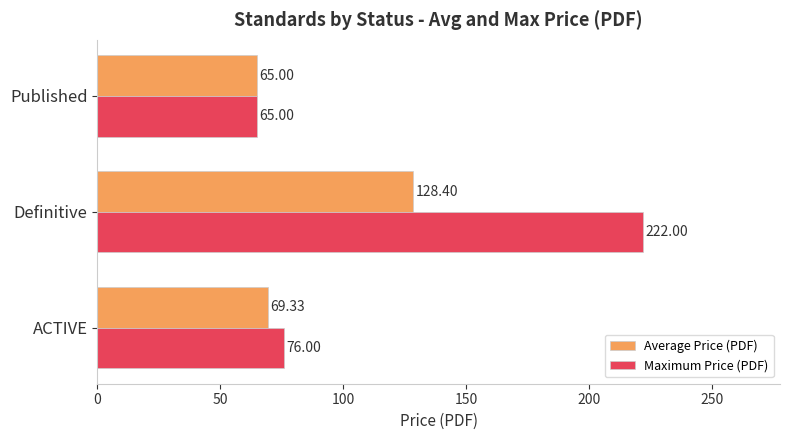

Between ACTIVE and Published, which series saw the biggest shift?

Maximum Price (PDF)